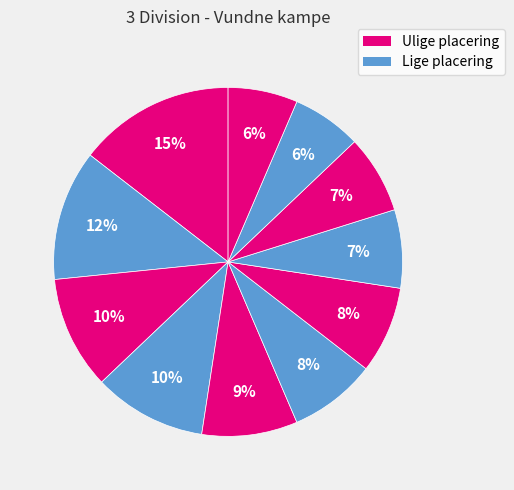

To the nearest percent, what is the average slice percentage?

9%